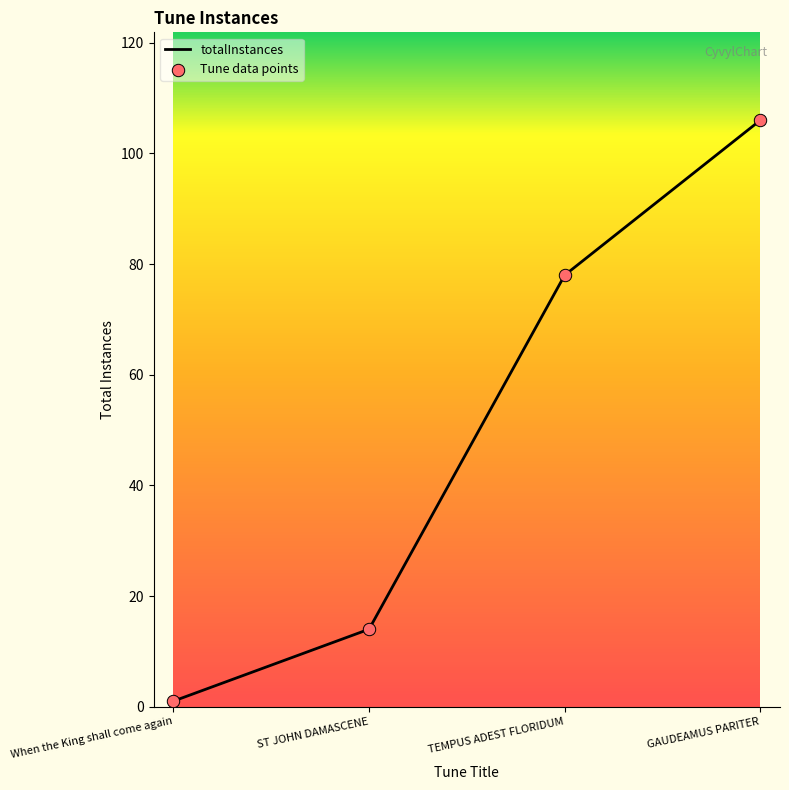

Approximately how many times larger is the value at ST JOHN DAMASCENE compared to TEMPUS ADEST FLORIDUM?

0.2